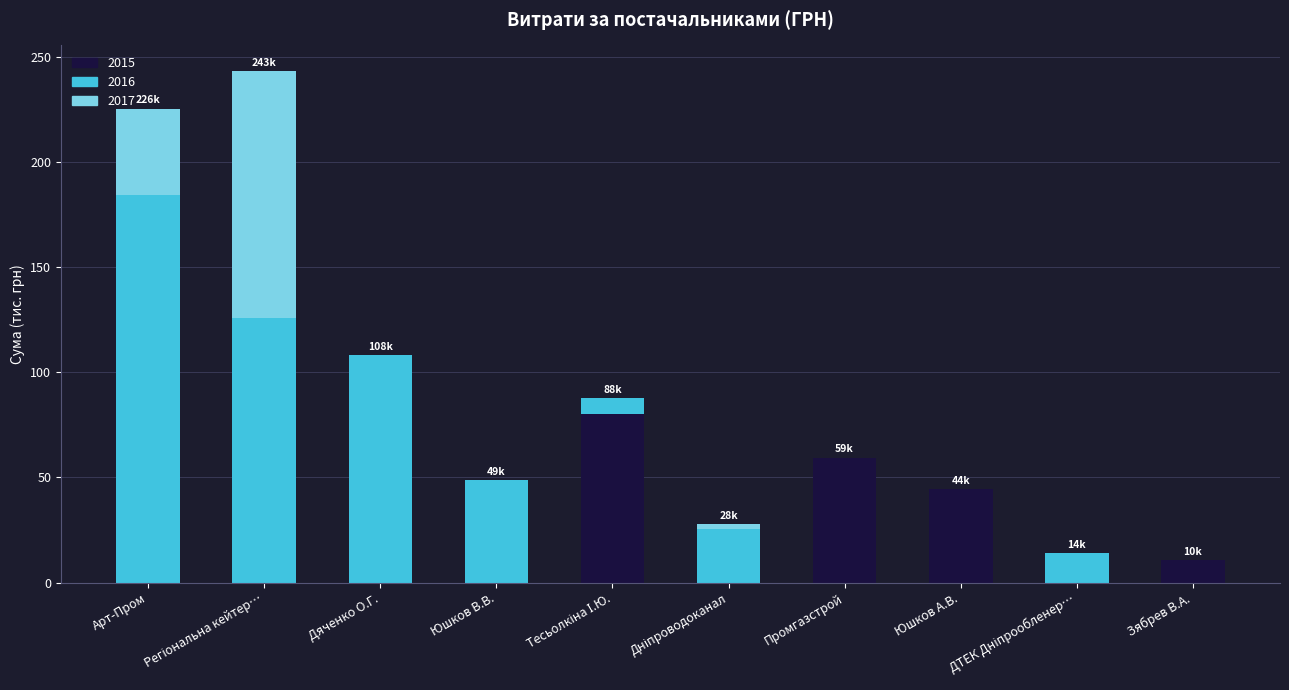

The 2015 series shows 0.0 at Арт-Пром. True or false?

True